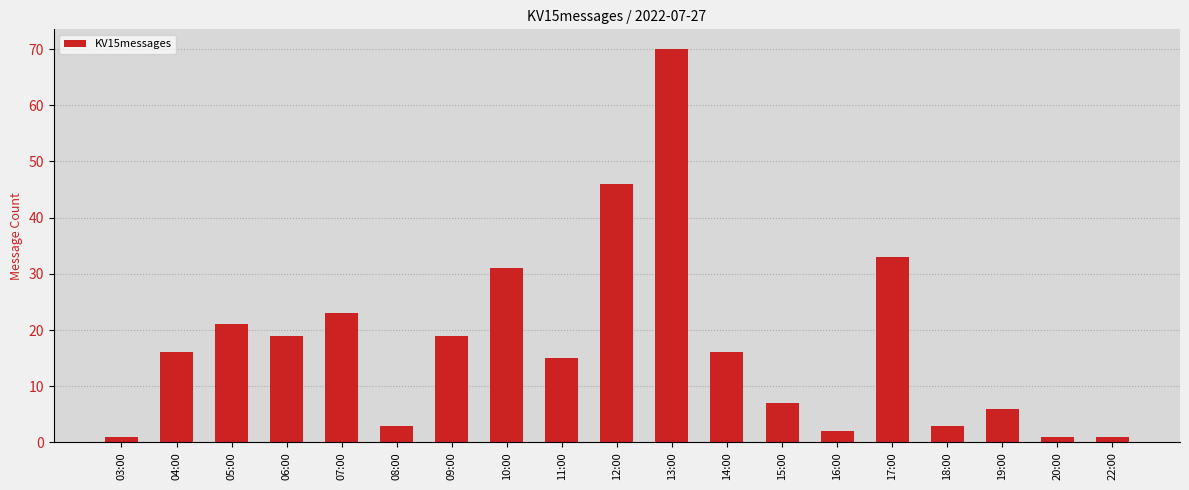

What is the difference between the second highest and minimum values?

45